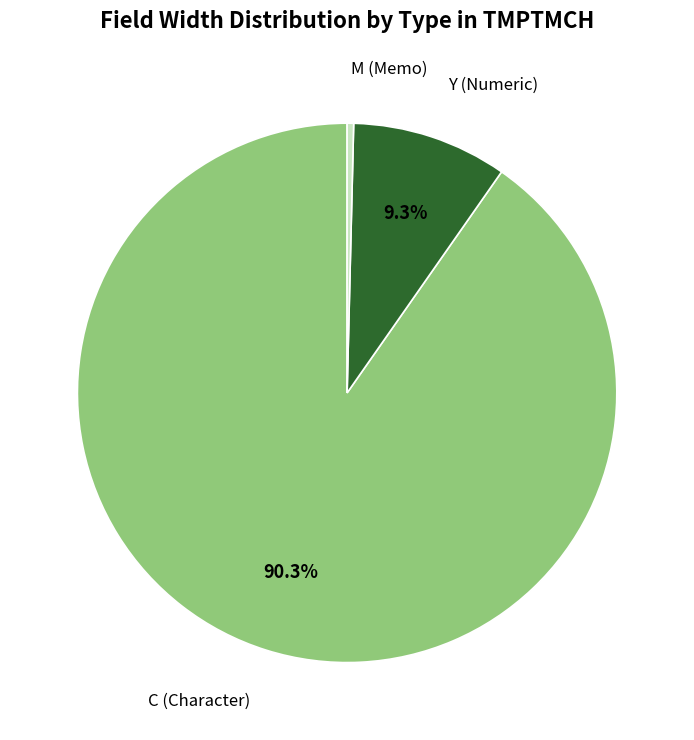

Rank the categories by value from highest to lowest.

C, Y, M